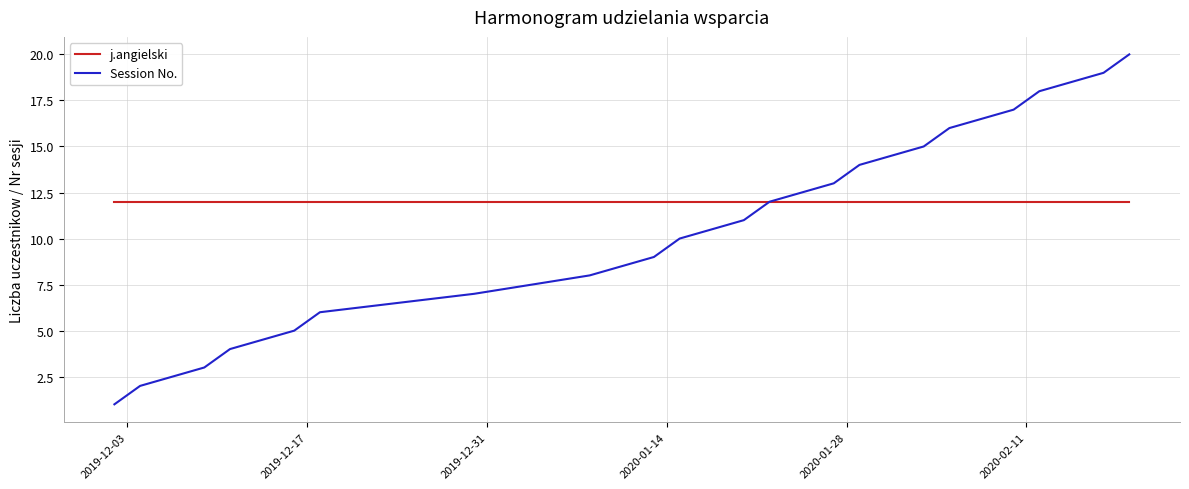

Which series has the largest range (max minus min)?

Session No.